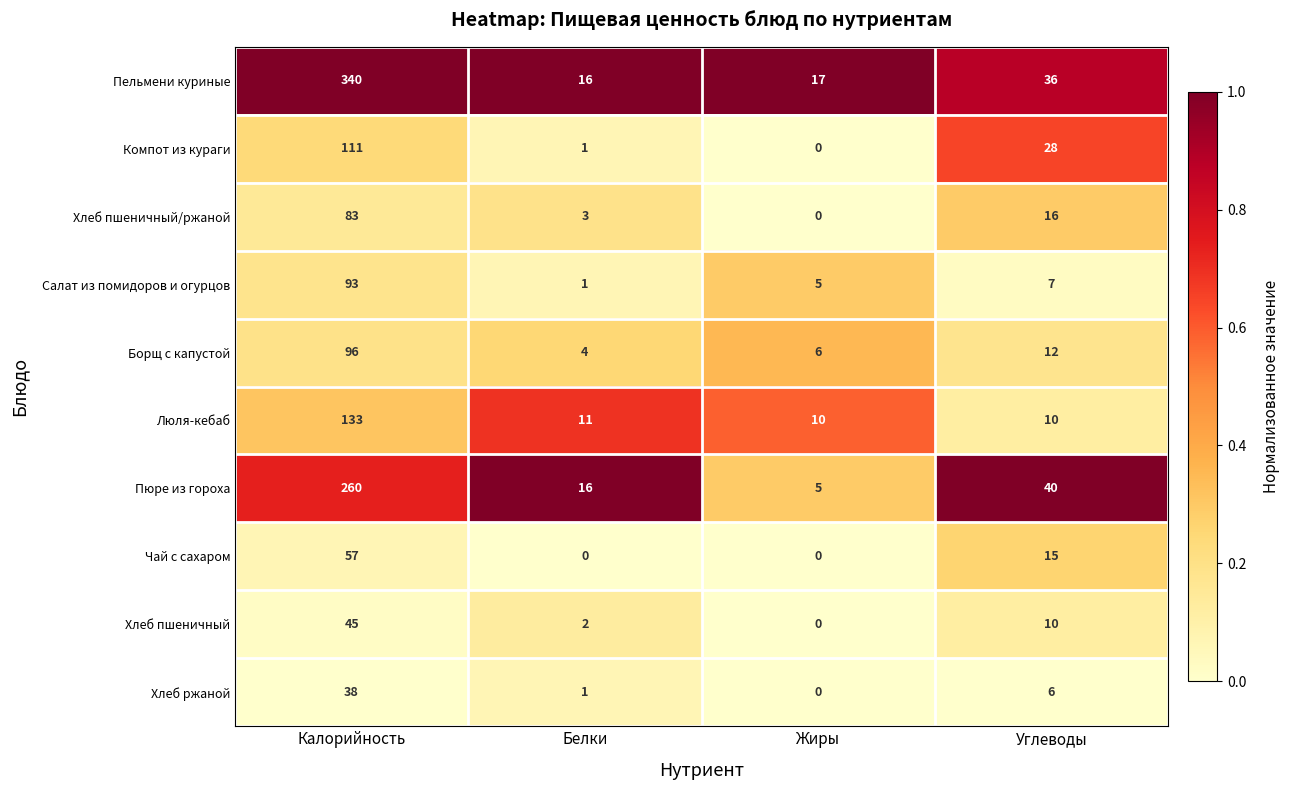

The value of Борщ с капустой at Жиры is 11. True or false?

False